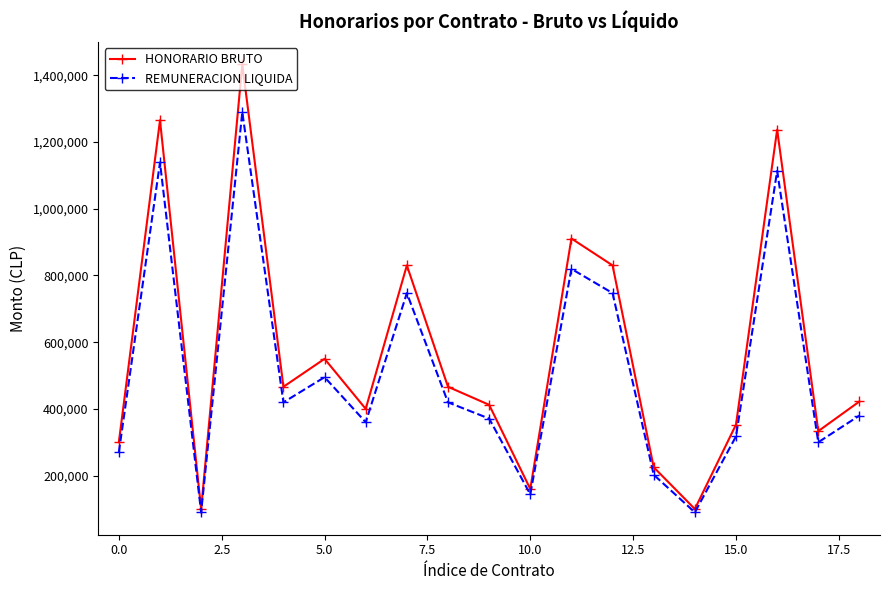

How many interior local peaks does the HONORARIO BRUTO series have?

6